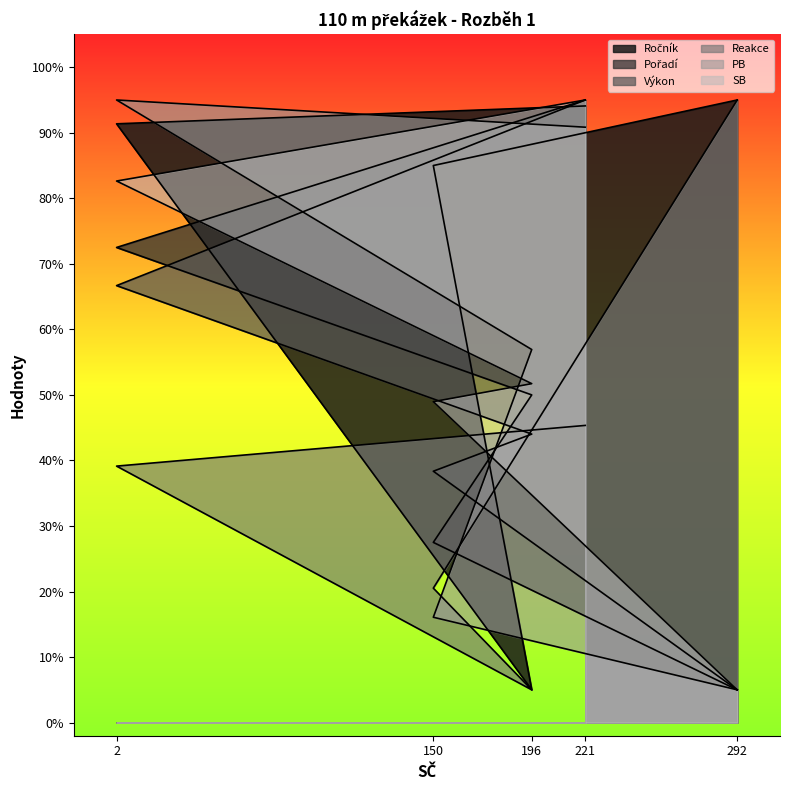

How many categories are shown in the chart?

5